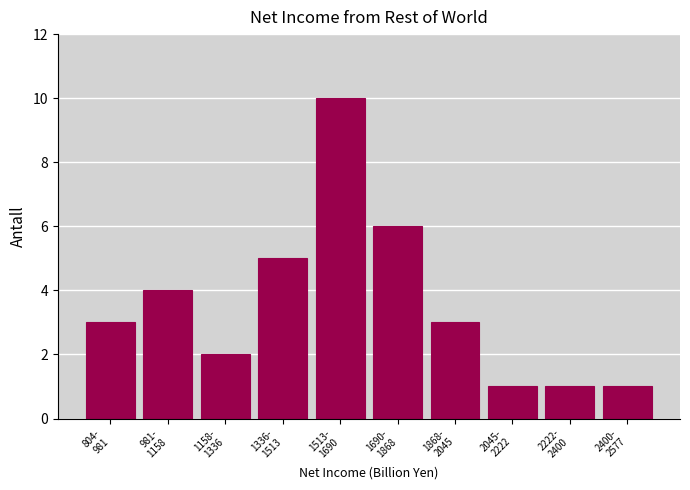

Reading left to right, list all the values displayed in this chart.

3	4	2	5	10	6	3	1	1	1